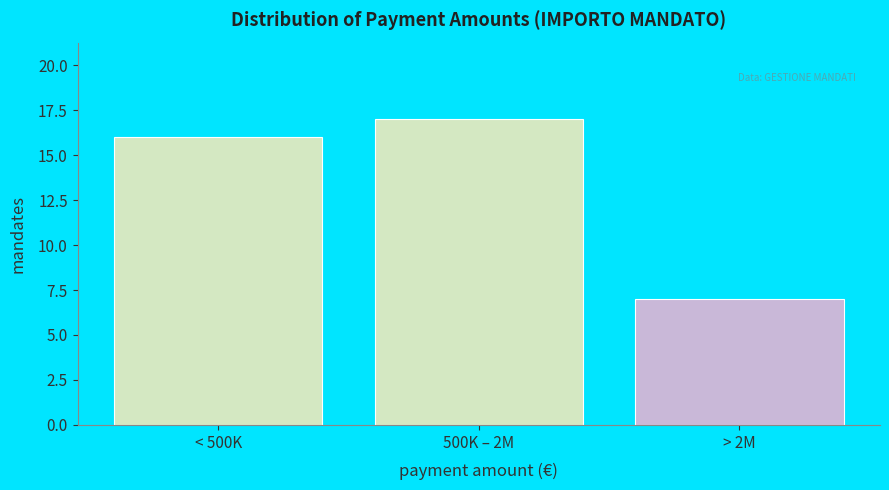

Reading left to right, extract all data points from this chart.

< 500K=16	500K – 2M=17	> 2M=7